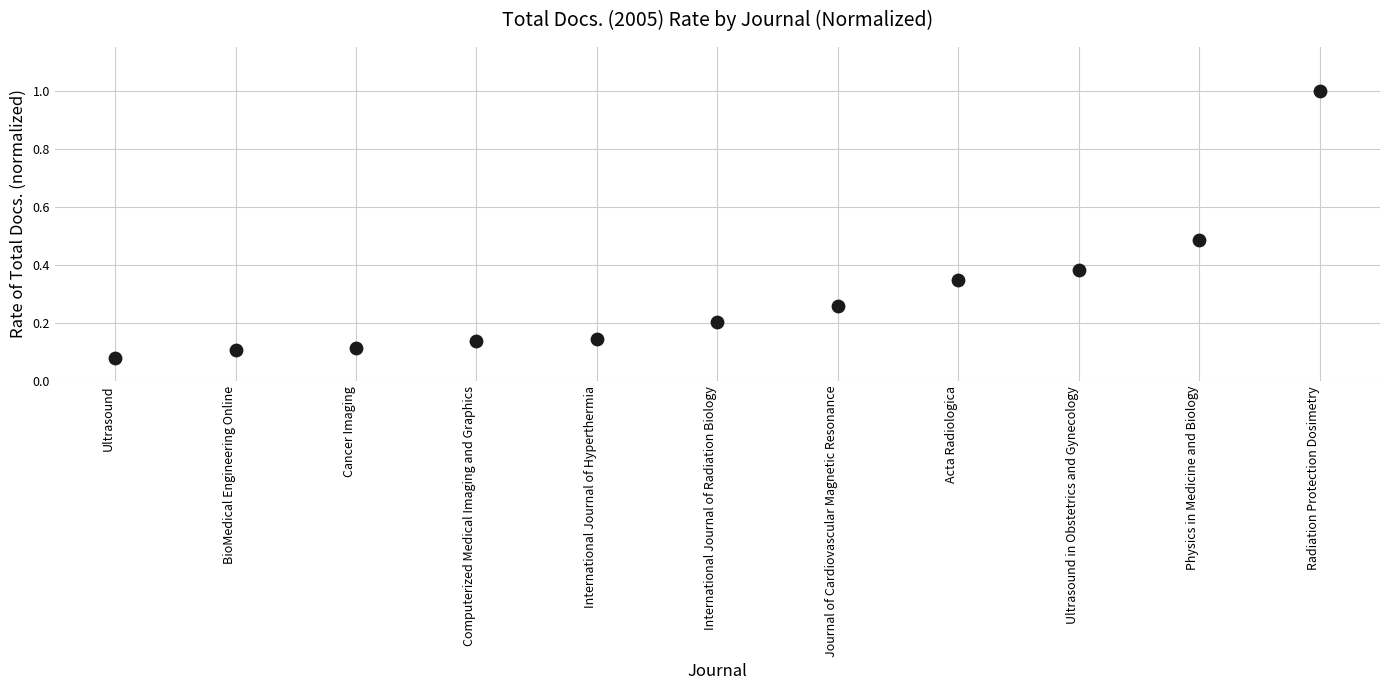

What is the range of Y values (max minus min)?

0.9